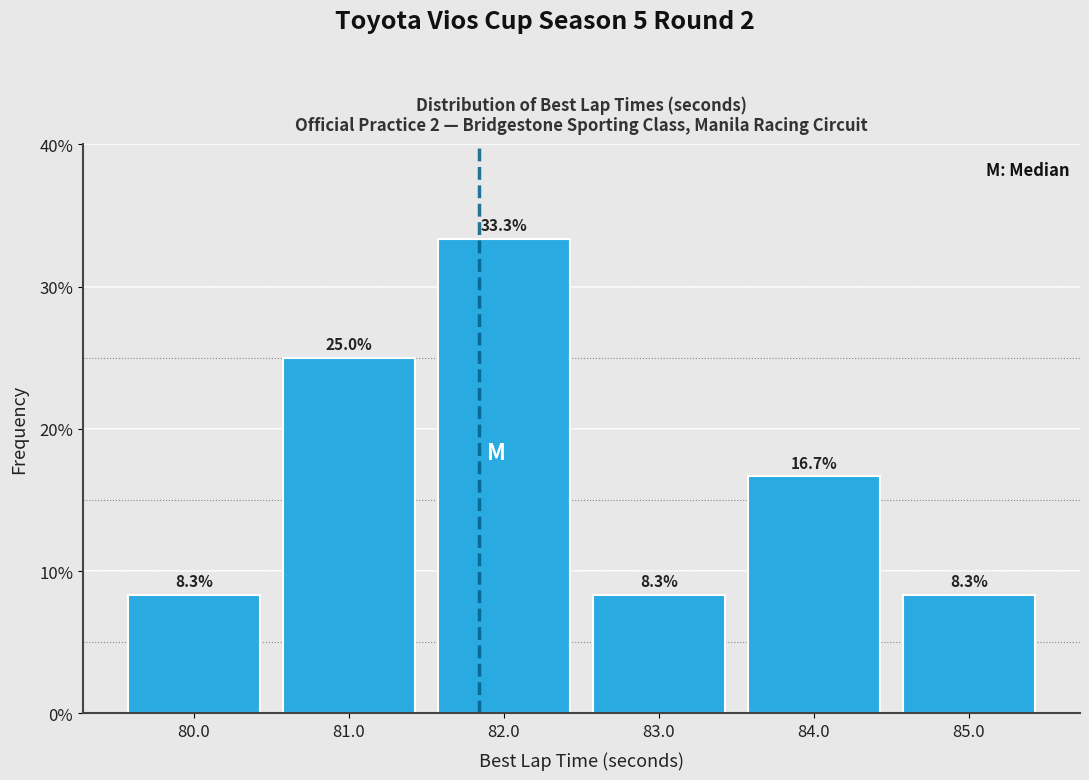

Reading left to right, list every bar in this chart as the range it spans on the x-axis followed by its height.

79.5 to 80.5: 8.3
80.5 to 81.5: 25.0
81.5 to 82.5: 33.3
82.5 to 83.5: 8.3
83.5 to 84.5: 16.7
84.5 to 85.5: 8.3